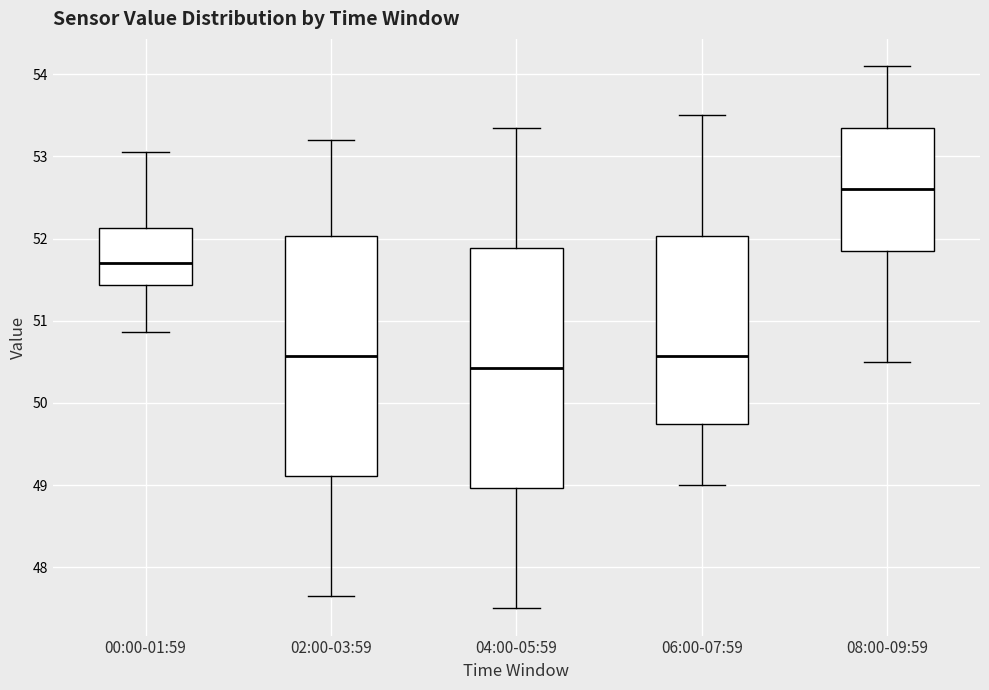

Which box has the lowest median line?

04:00-05:59